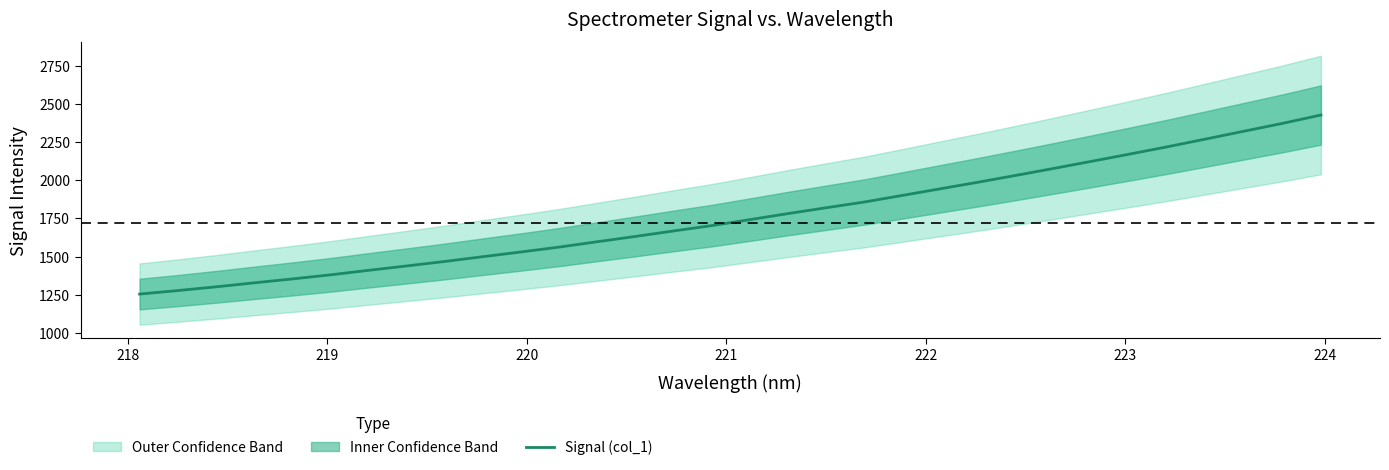

What is the greatest value displayed?

2428.1